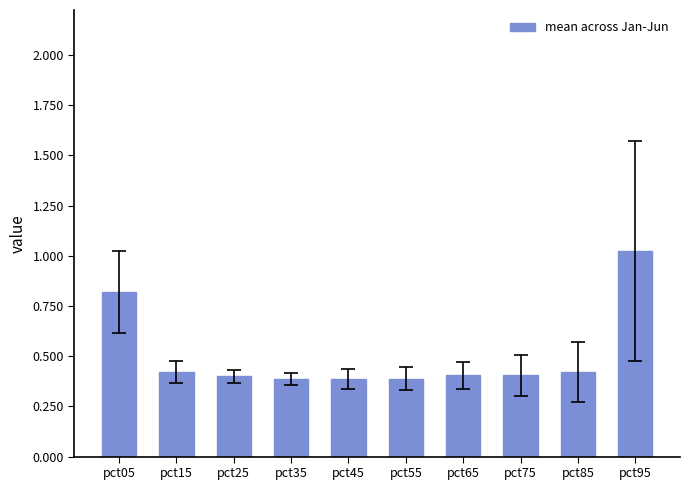

Between pct55 and pct05, which is larger?

pct05